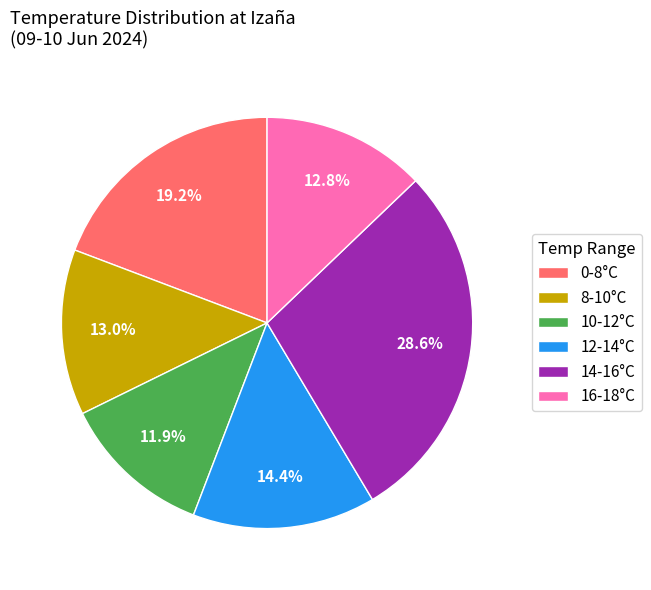

What is the largest slice in the pie chart?

14-16°C